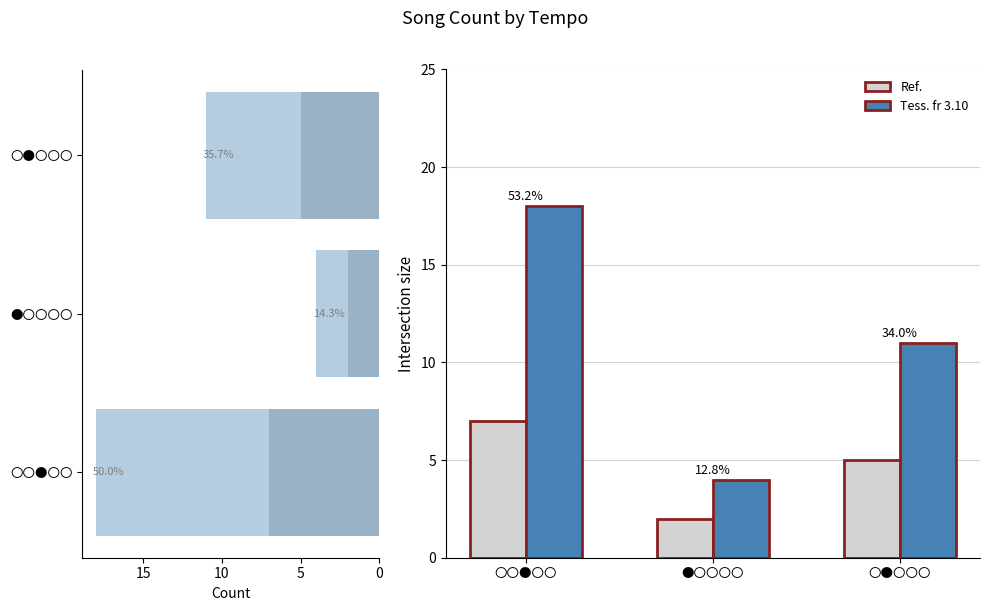

List the series in order of their peak value, highest first.

Tess. fr 3.10, Ref.